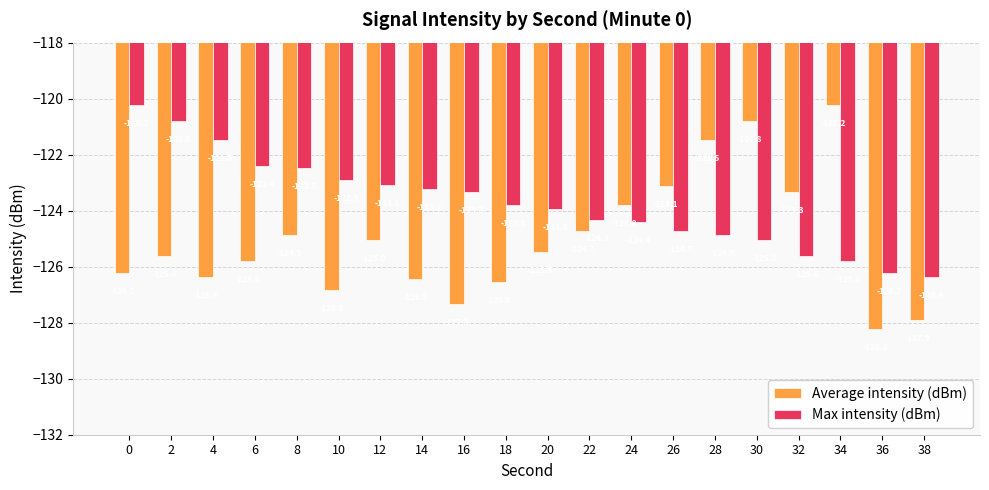

At which label is Average intensity (dBm) closest to -124?

24